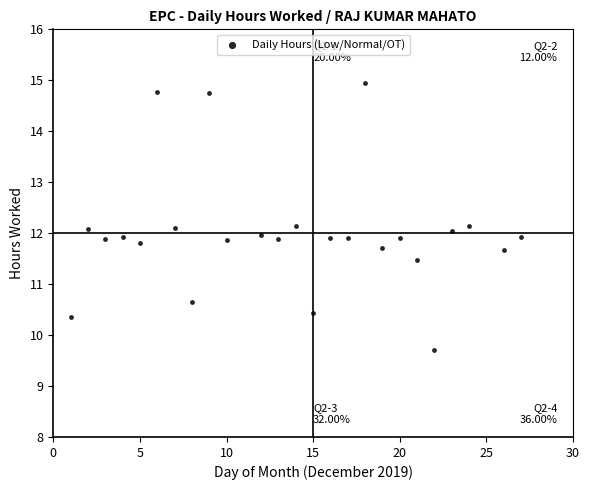

What is the range of X values (max minus min)?

26.0